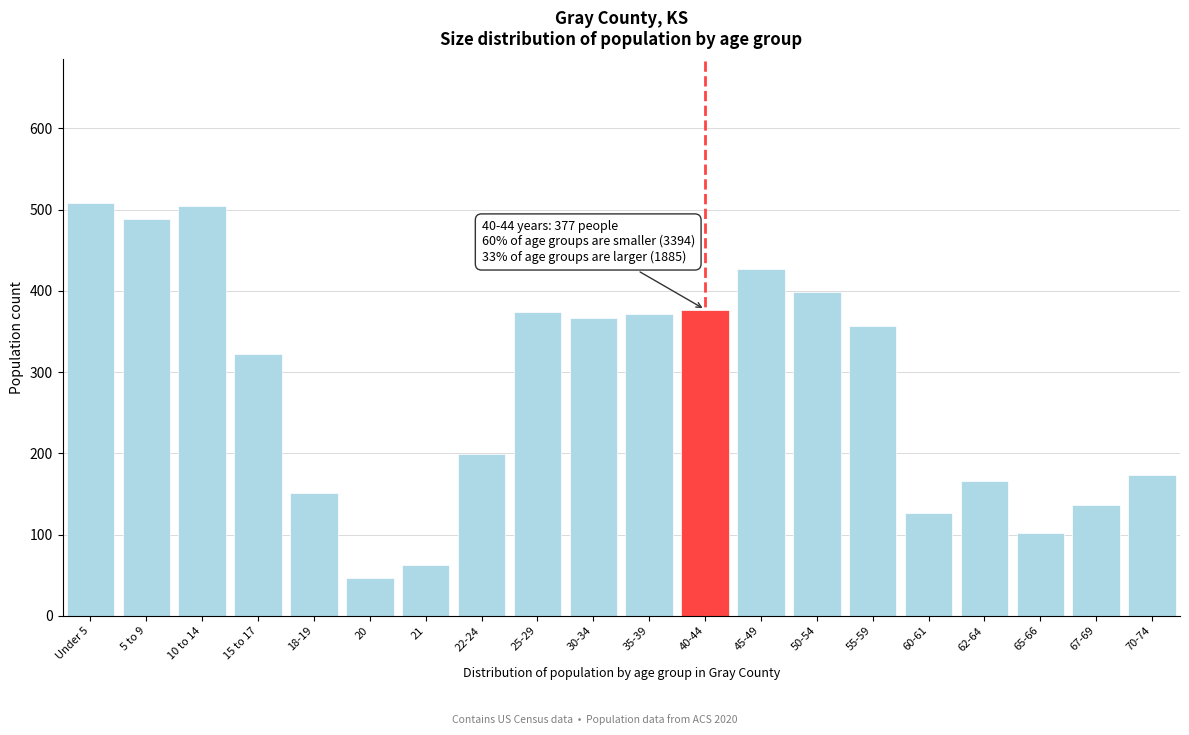

Reading left to right, extract all data points from this chart.

508	489	504	322	151	47	63	199	374	366	371	377	427	398	357	126	166	102	136	173